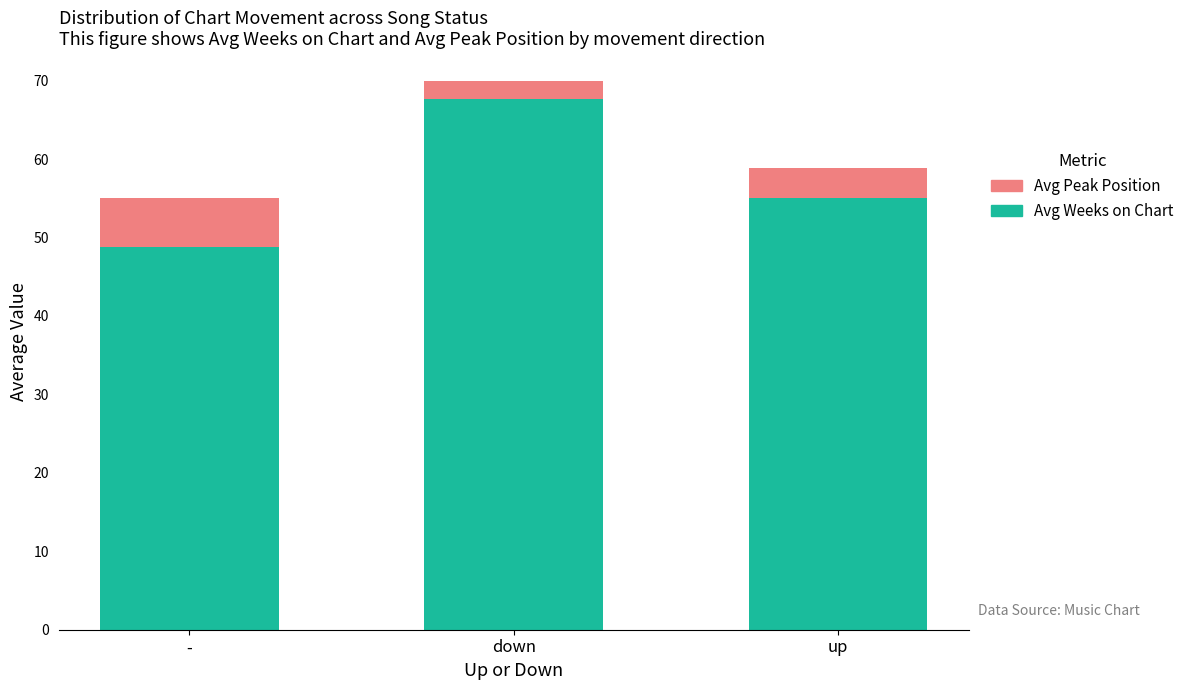

The Avg Weeks on Chart series shows 89.4 at up. True or false?

False